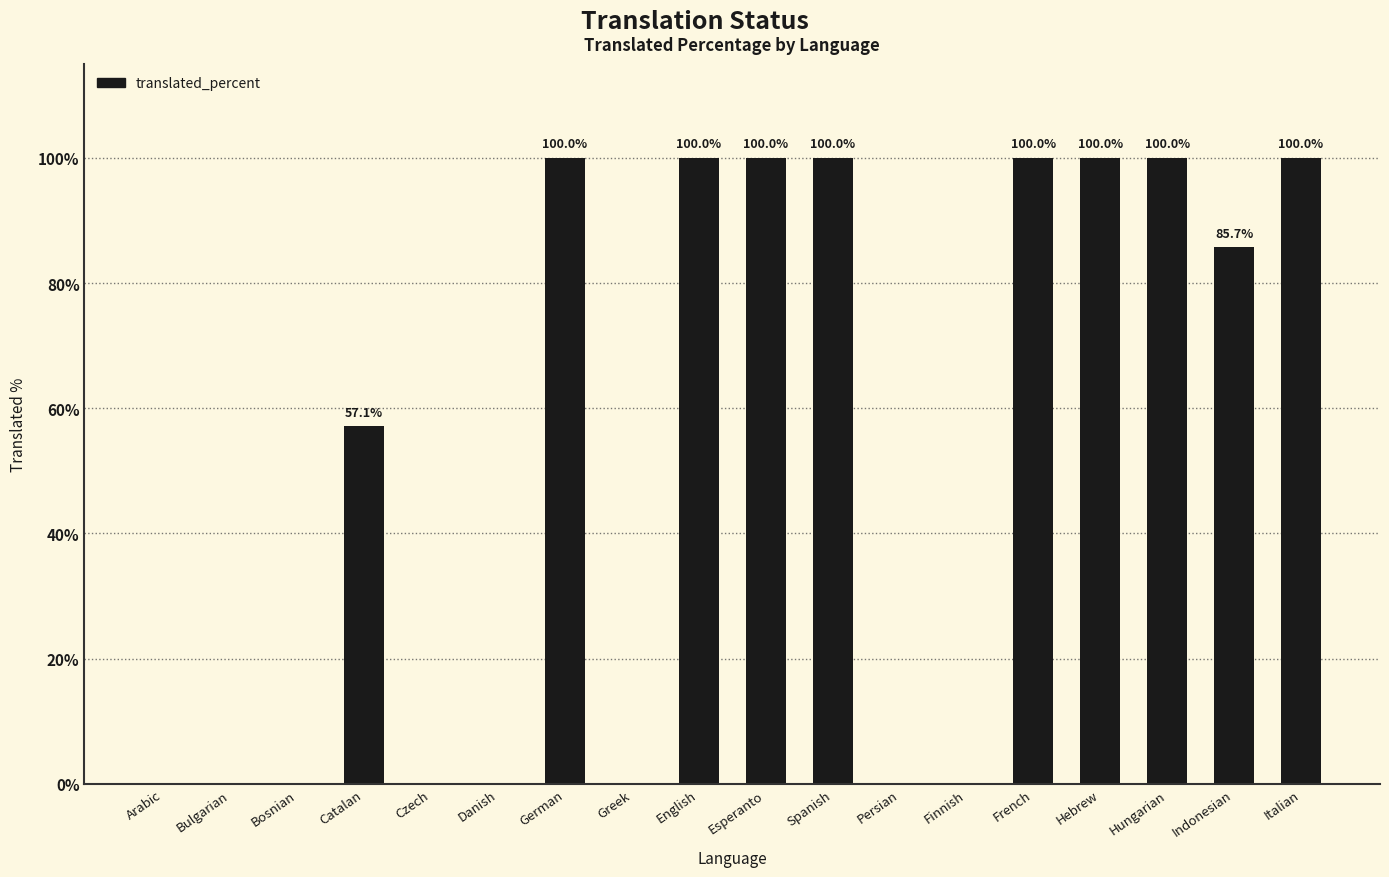

The value at Czech is 0.0. True or false?

True